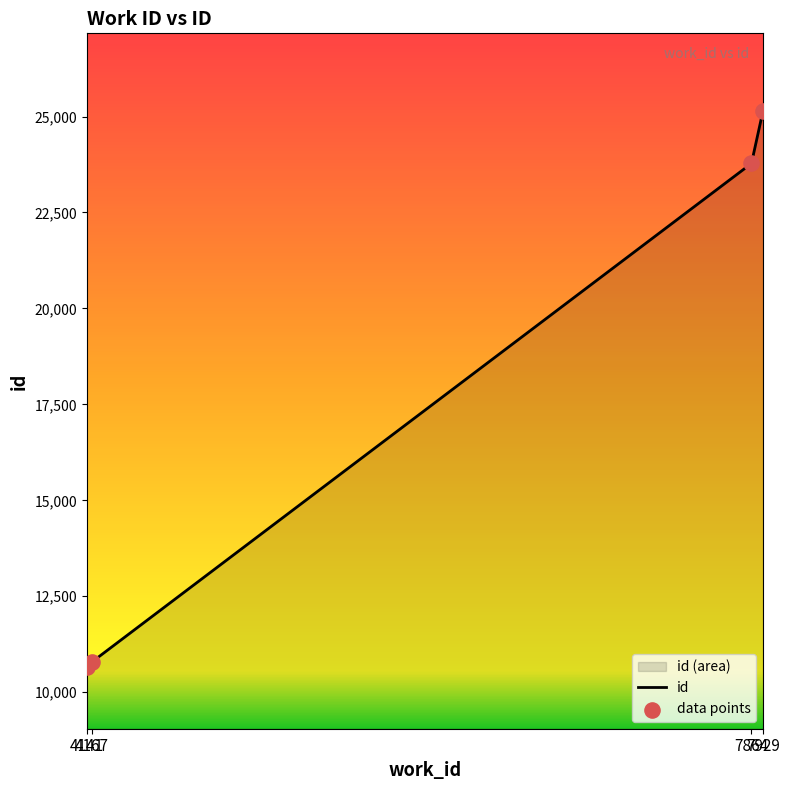

Approximately how many times larger is the value at 7864 compared to 4141?

2.2